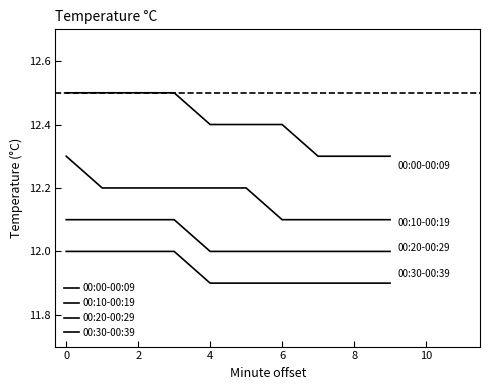

What is the label of the 10th point from the left?

9